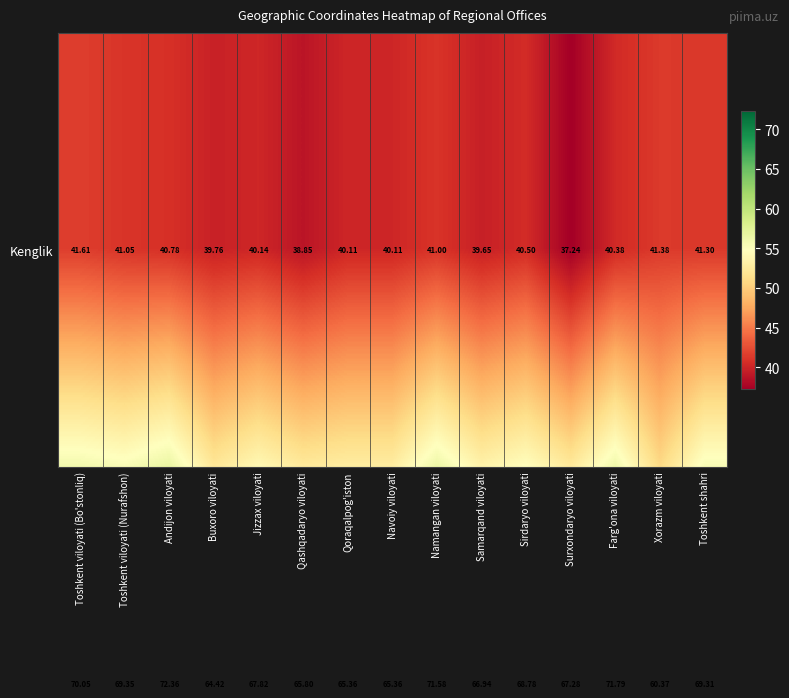

At which category does the chart reach its minimum across all series?

Surxondaryo viloyati